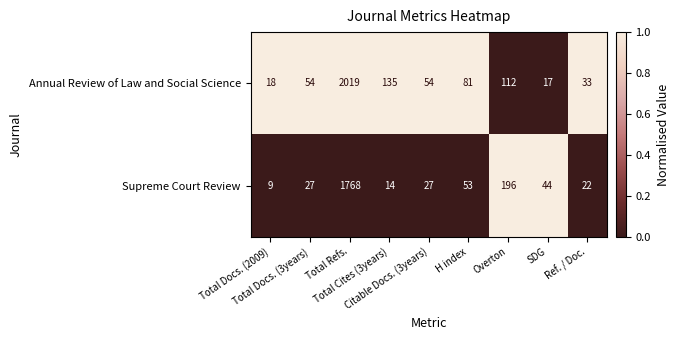

What is the average value of the Supreme Court Review series?

240